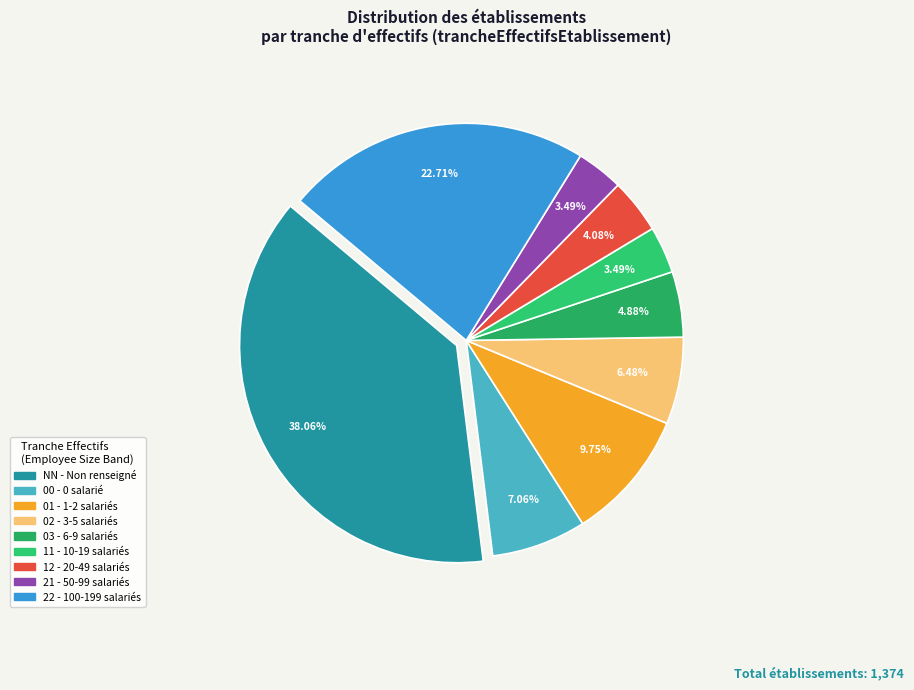

Is there a majority slice in this chart?

No